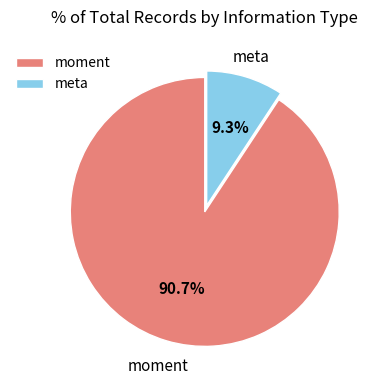

To the nearest percent, what is the average slice percentage?

50%